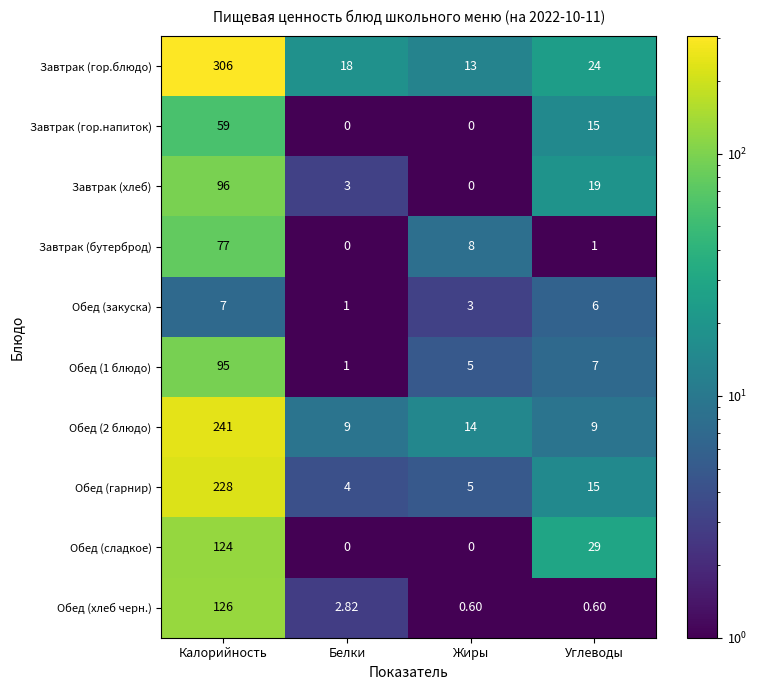

Count the number of data series in this chart.

10